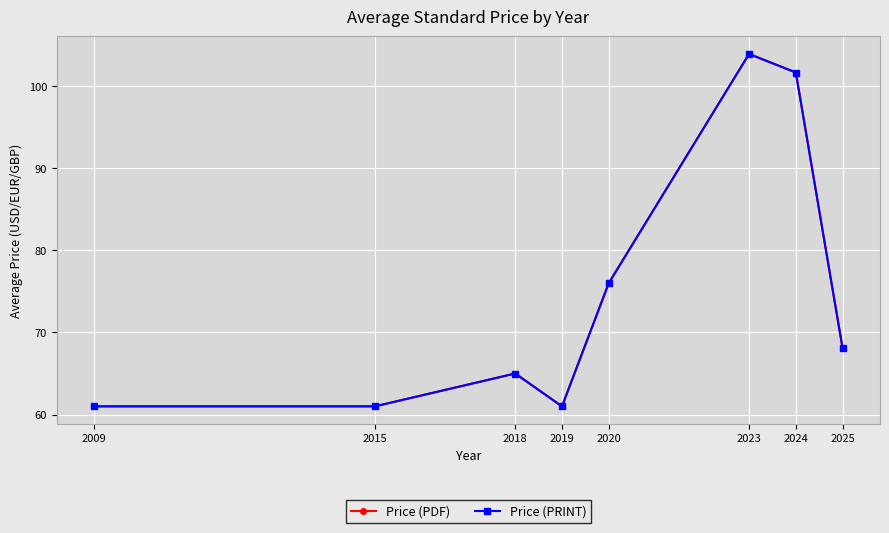

What is the value of the Price (PRINT) point at the 3rd from the left?

65.0